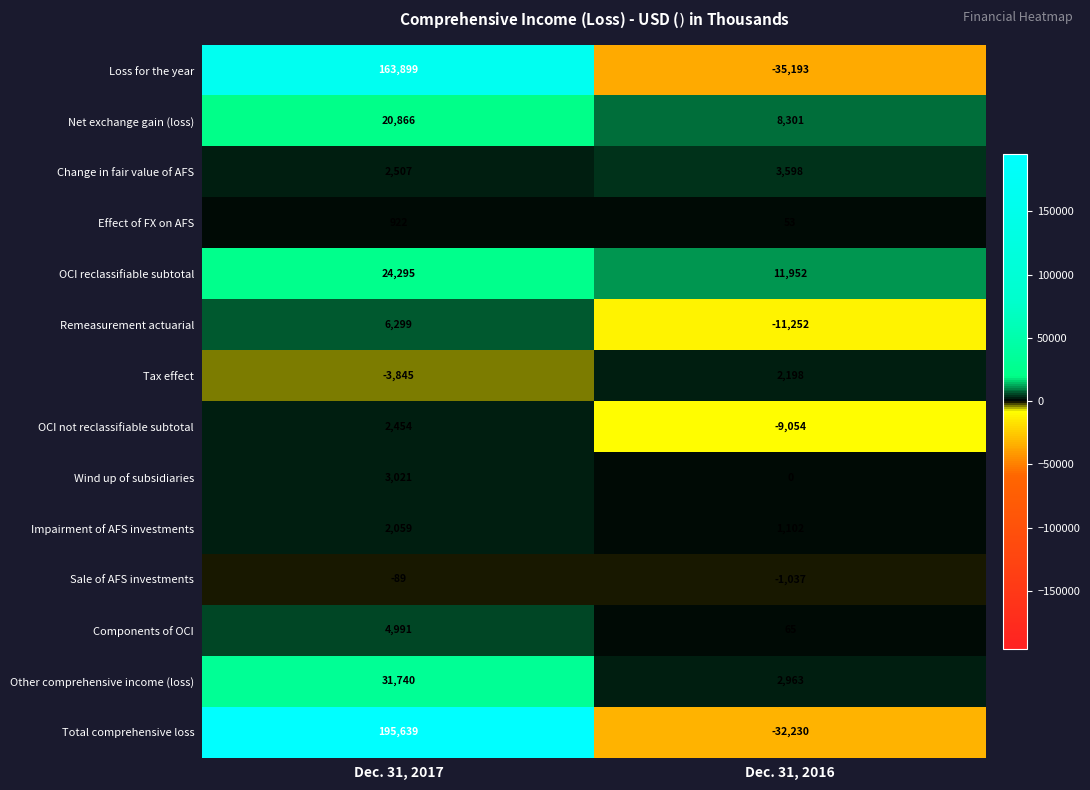

Between Dec. 31, 2017 and Dec. 31, 2016, which series saw the biggest shift?

Total comprehensive loss